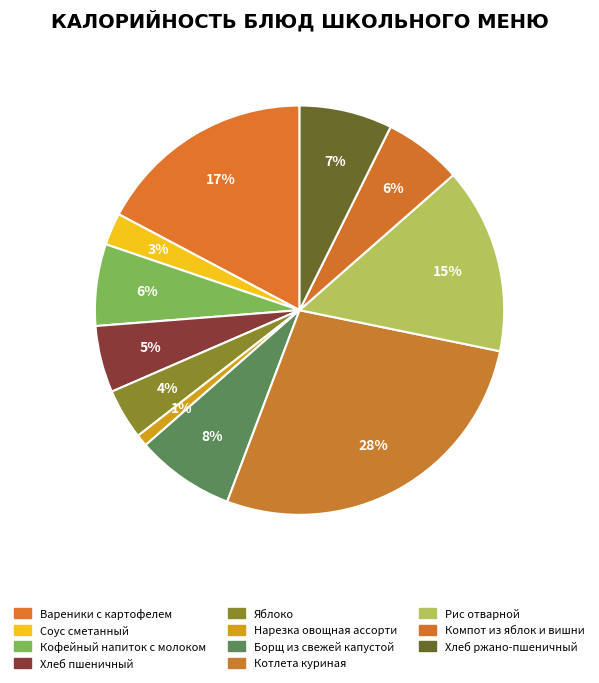

How many segments does this pie chart have?

11